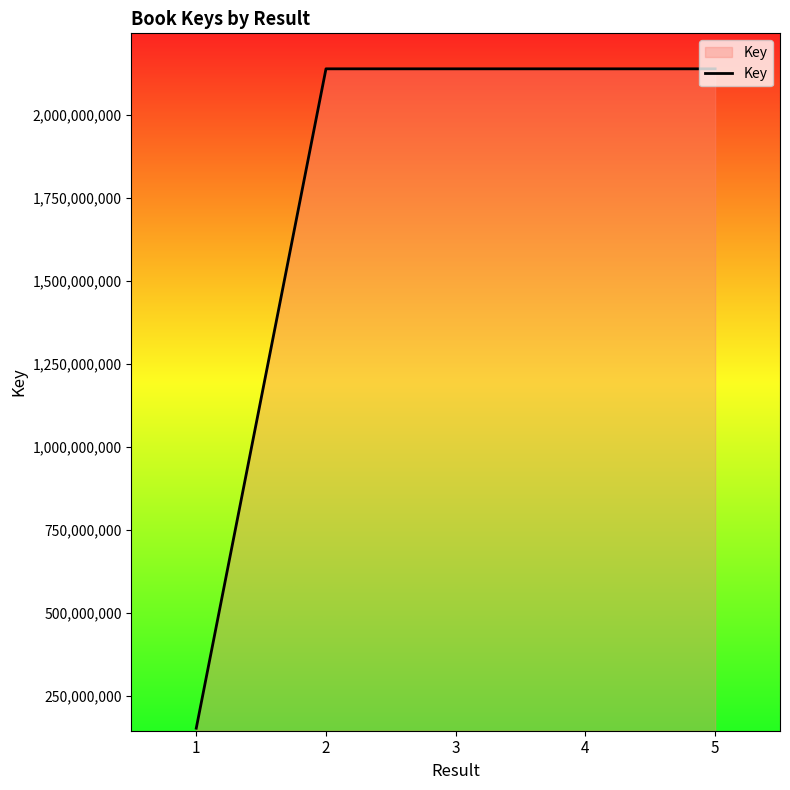

What is the smallest value displayed?

151720606